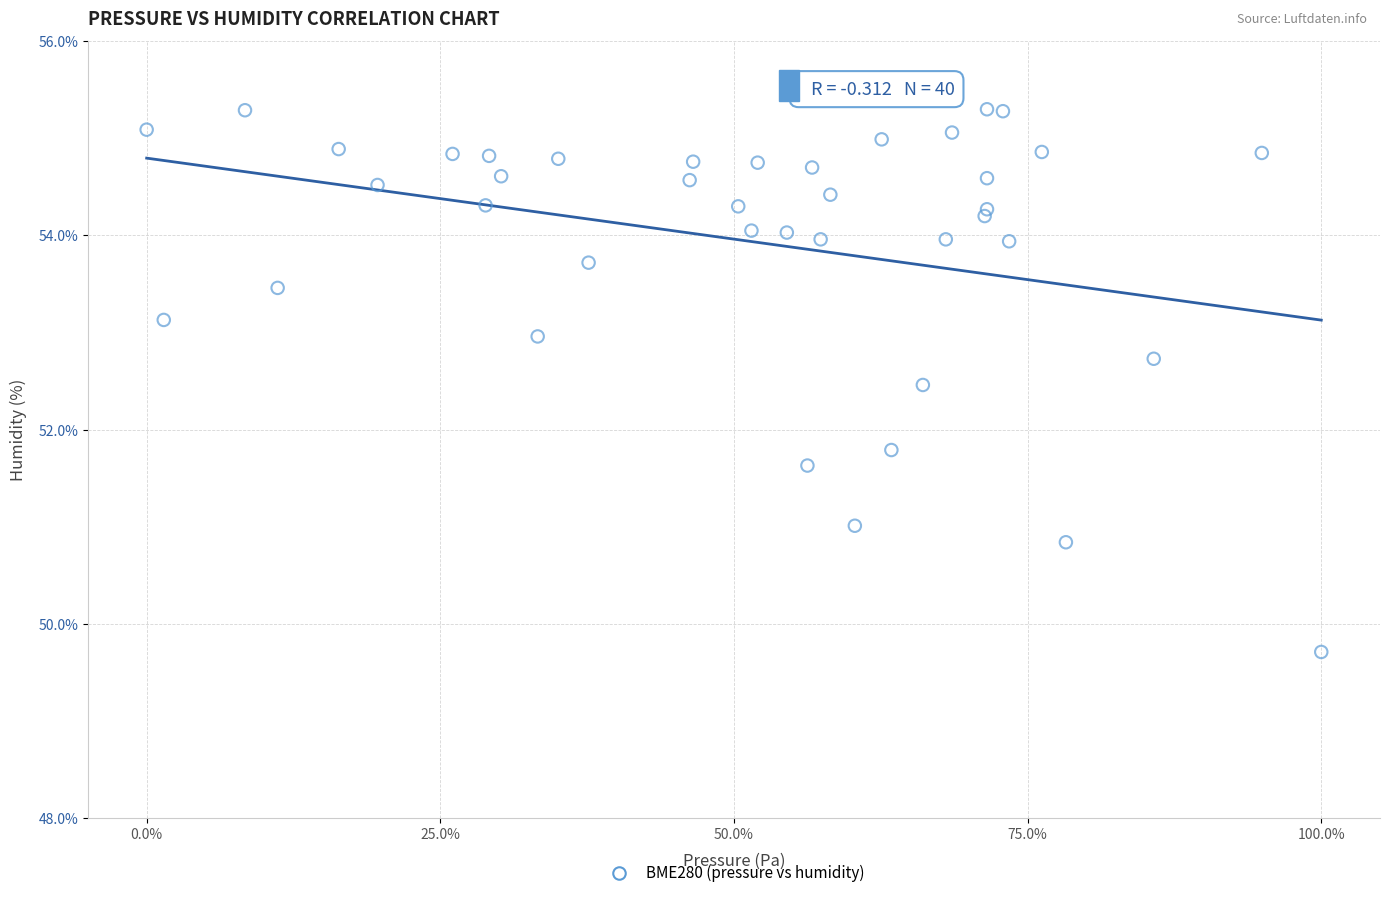

What Y value in the scatter plot is closest to 52?

51.8